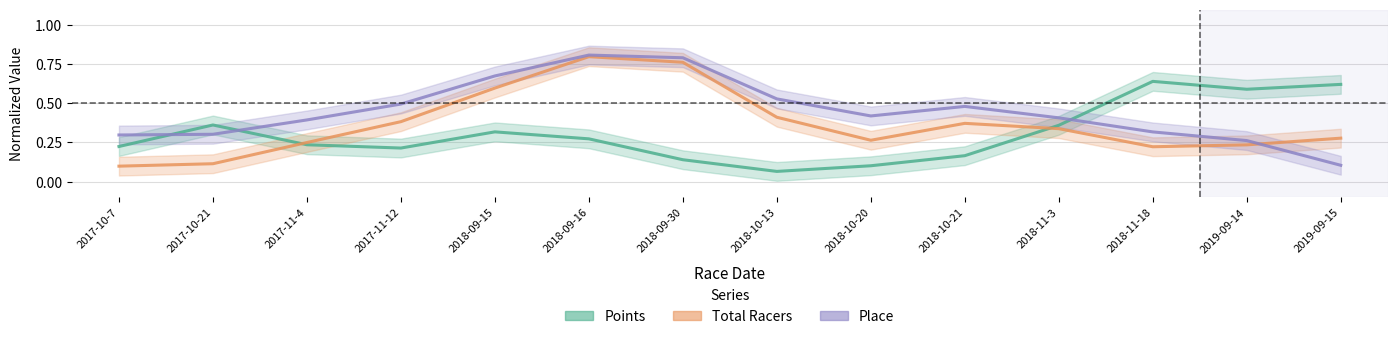

How many interior local peaks does the Total Racers series have?

2